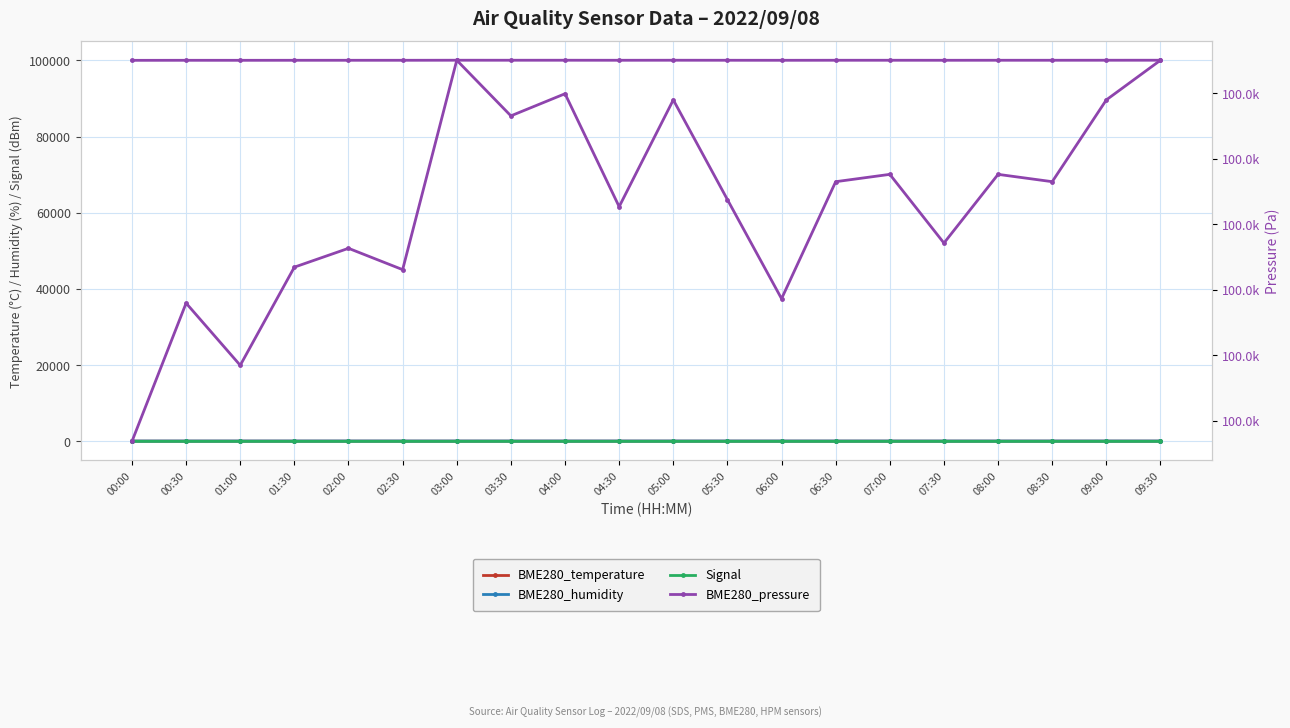

True or false: BME280_temperature and Signal cross at least once.

False